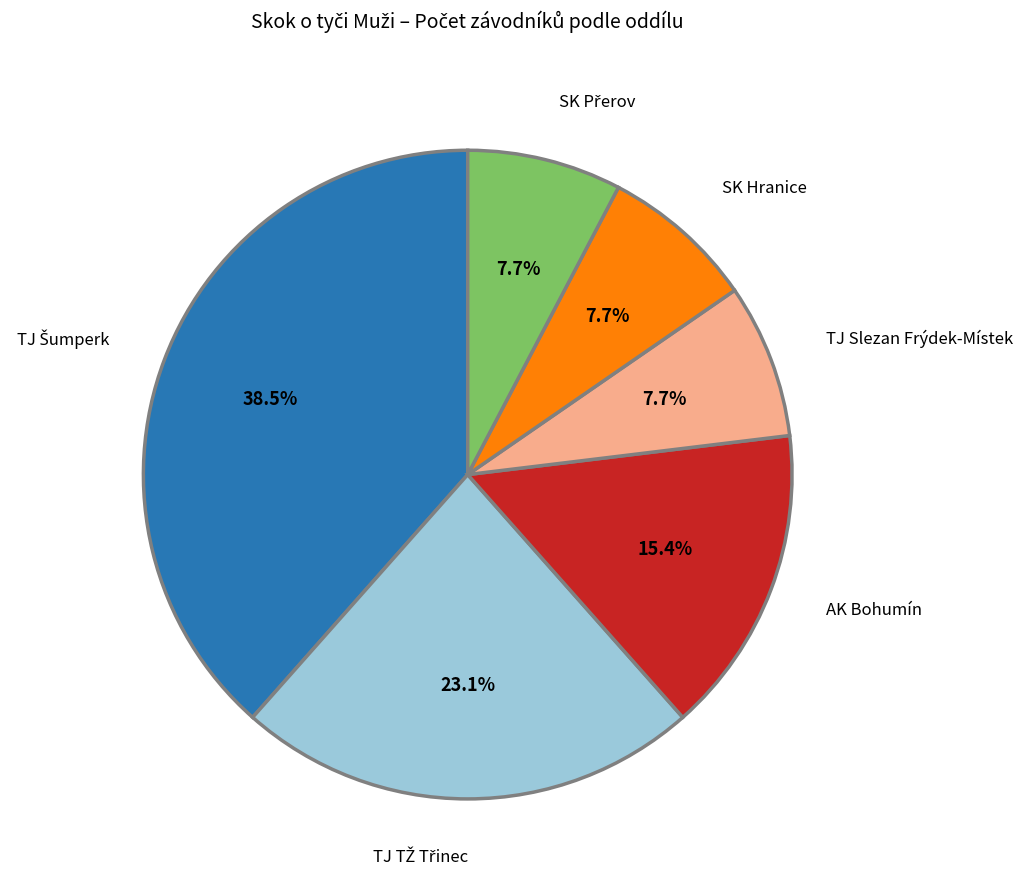

Count the number of slices in the pie.

6